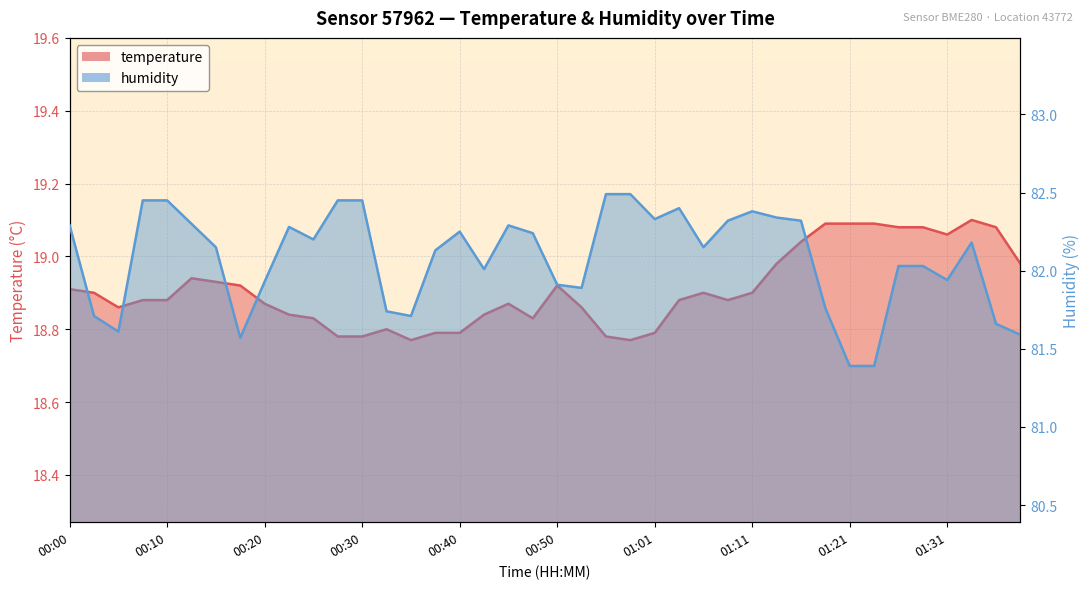

The value of humidity at 01:24 is 81.4. True or false?

True